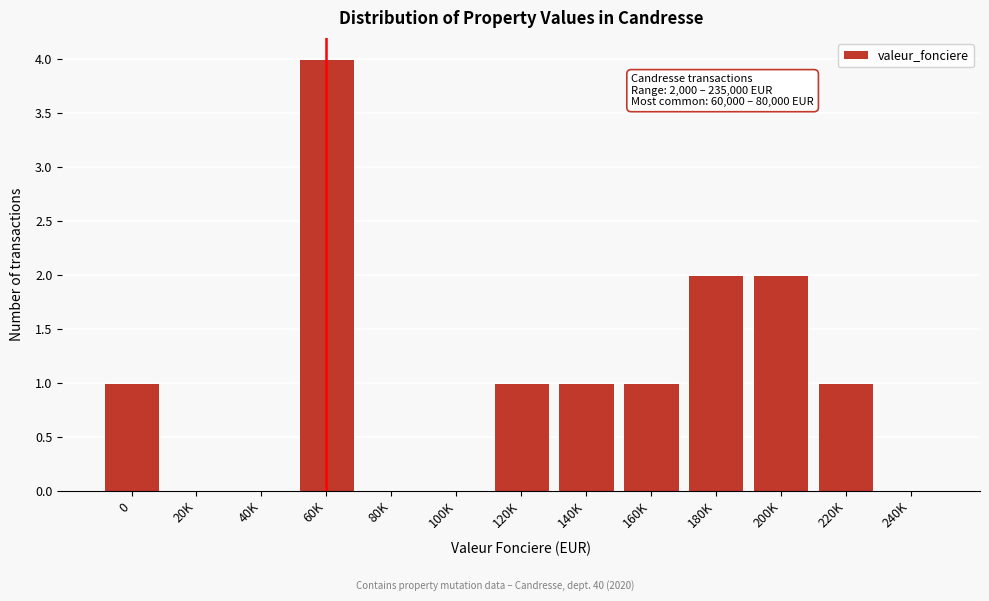

Reading left to right, what are all the values shown in this chart?

0=1	20K=0	40K=0	60K=4	80K=0	100K=0	120K=1	140K=1	160K=1	180K=2	200K=2	220K=1	240K=0